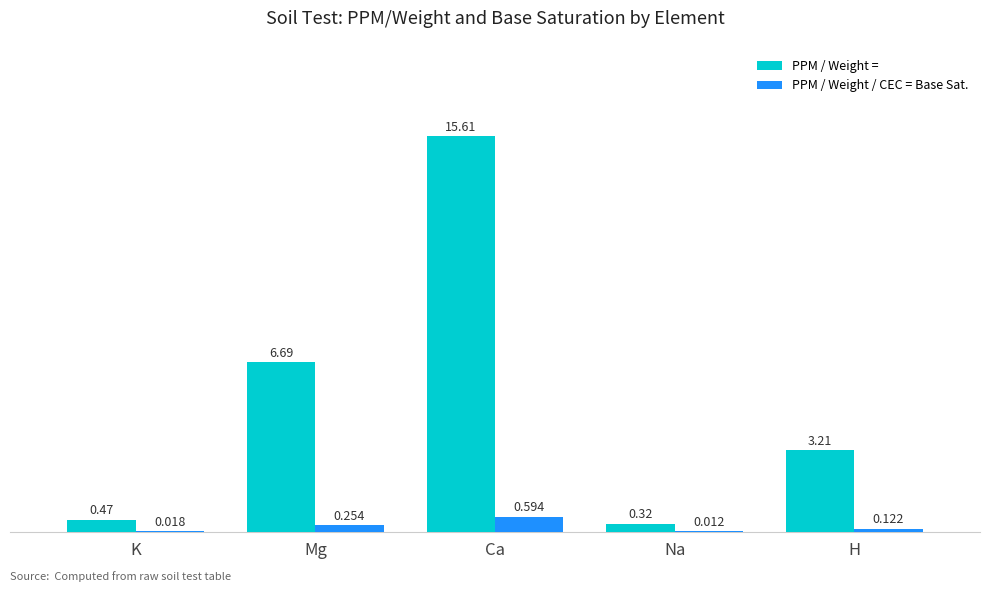

Which series has the largest total across all categories?

PPM / Weight =